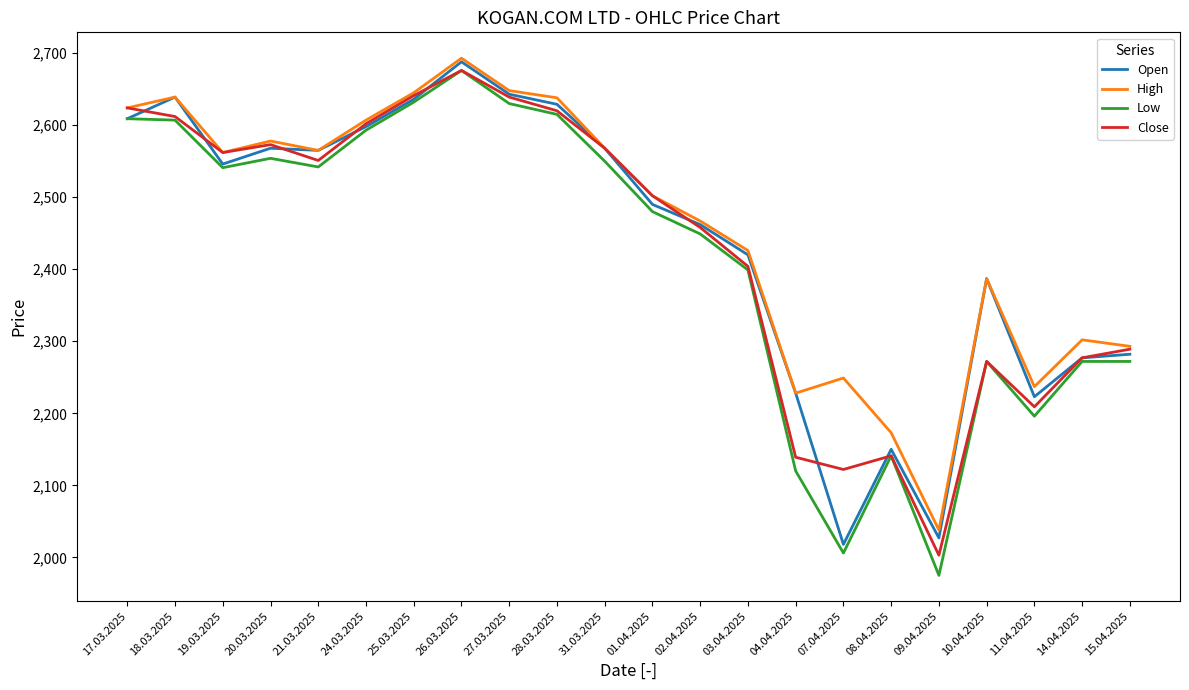

Where does the High series first go above 2562?

17.03.2025